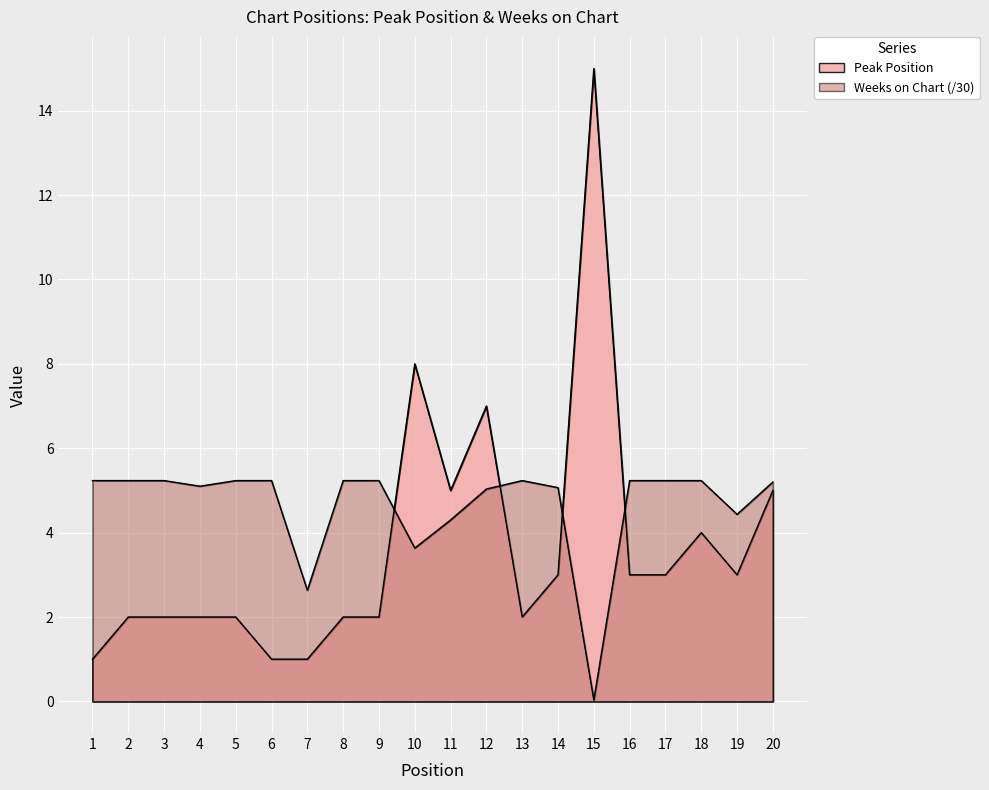

Reading left to right, extract all data points from this chart.

Peak Position: 1=1.0	2=2.0	3=2.0	4=2.0	5=2.0	6=1.0	7=1.0	8=2.0	9=2.0	10=8.0	11=5.0	12=7.0	13=2.0	14=3.0	15=15.0	16=3.0	17=3.0	18=4.0	19=3.0	20=5.0
Weeks on Chart: 1=5.2	2=5.2	3=5.2	4=5.1	5=5.2	6=5.2	7=2.6	8=5.2	9=5.2	10=3.6	11=4.3	12=5.0	13=5.2	14=5.1	15=0.0	16=5.2	17=5.2	18=5.2	19=4.4	20=5.2